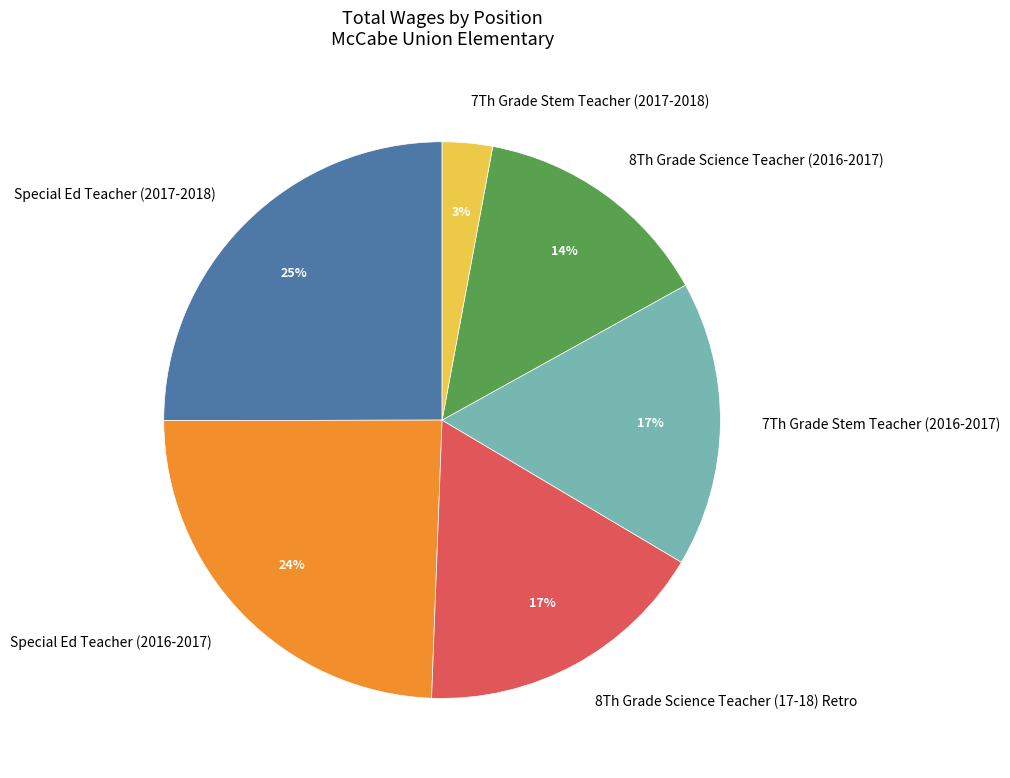

What is the smallest slice in the pie chart?

7Th Grade Stem Teacher (2017-2018)